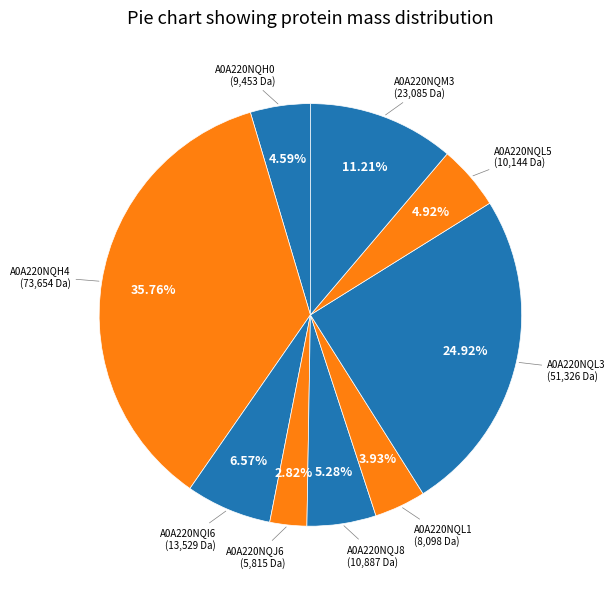

How many slices are in this pie chart?

9